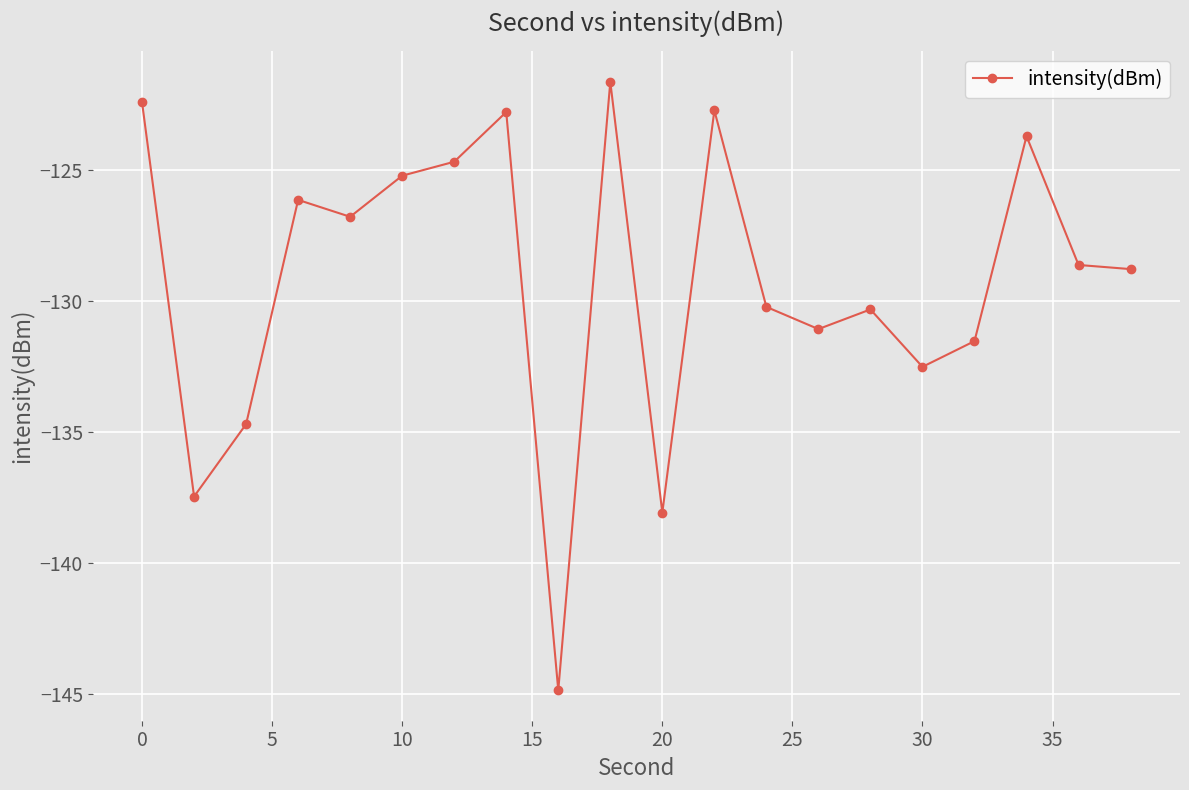

What is the minimum value shown in the chart?

-144.9